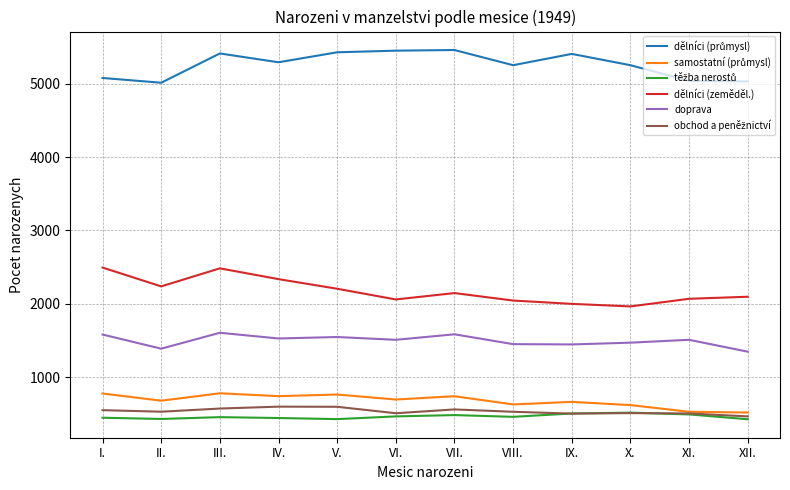

What is the difference between the highest and lowest values at IV.?

4849